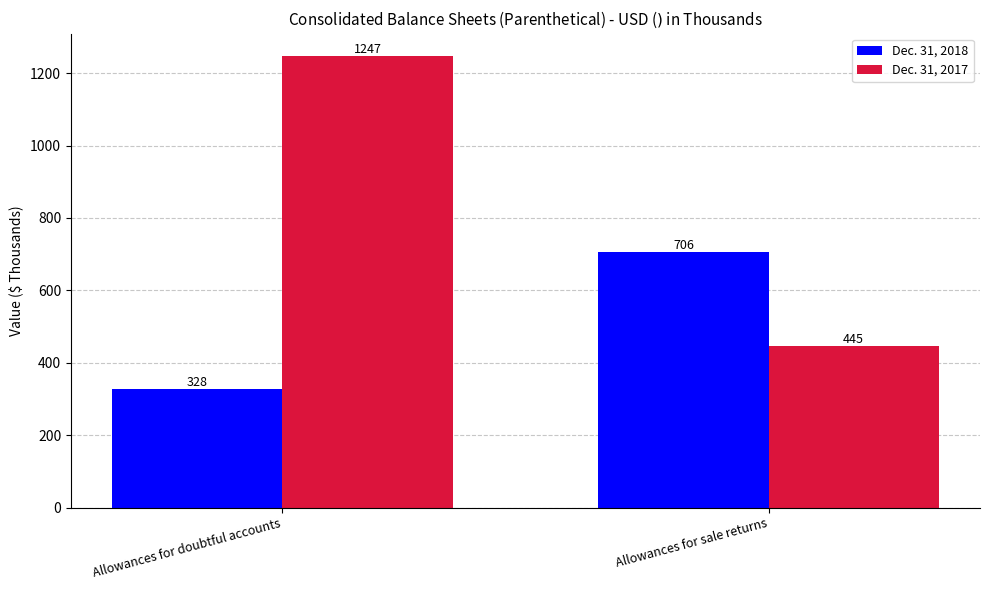

Does the chart contain stacked bars?

No